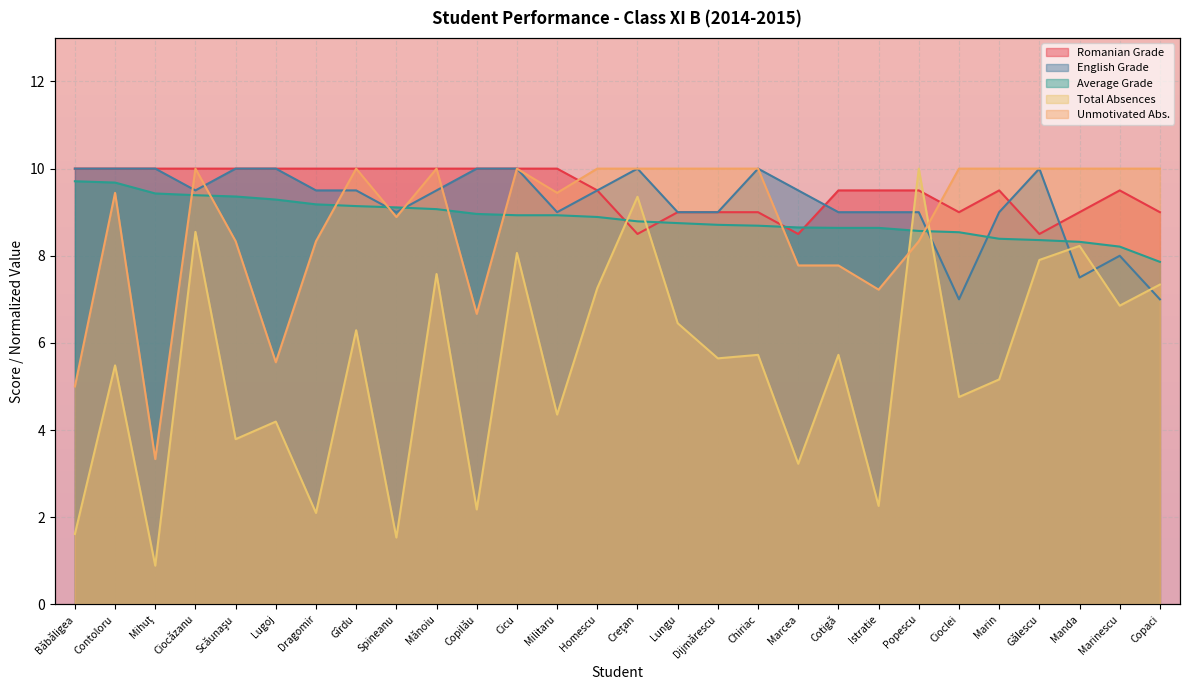

What is the sum of all Eng values?

258.5